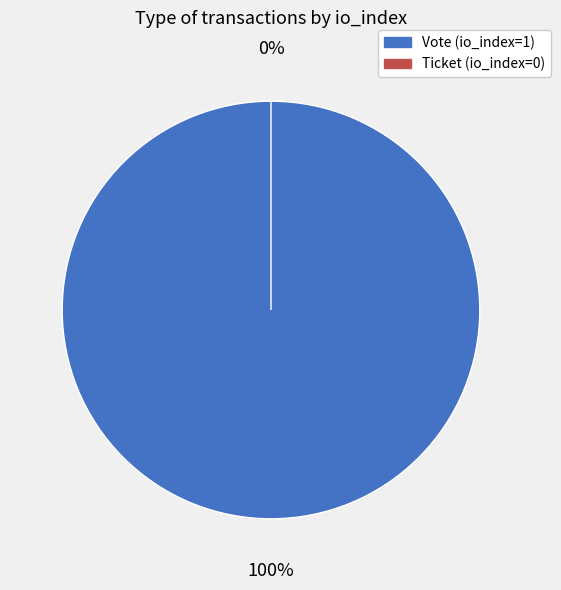

What percentage do Vote (io_index=1) and Ticket (io_index=0) together represent?

100.0%